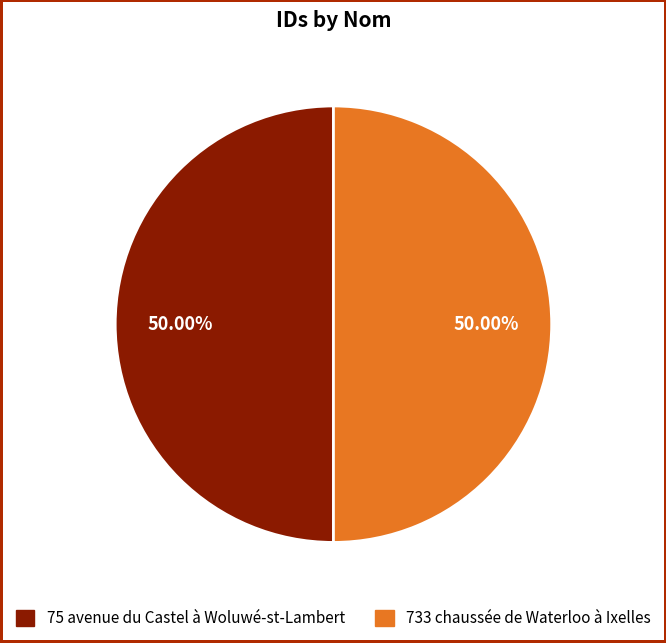

Is the sum of 733 chaussée de Waterloo à Ixelles and 75 avenue du Castel à Woluwé-st-Lambert greater than half?

Yes